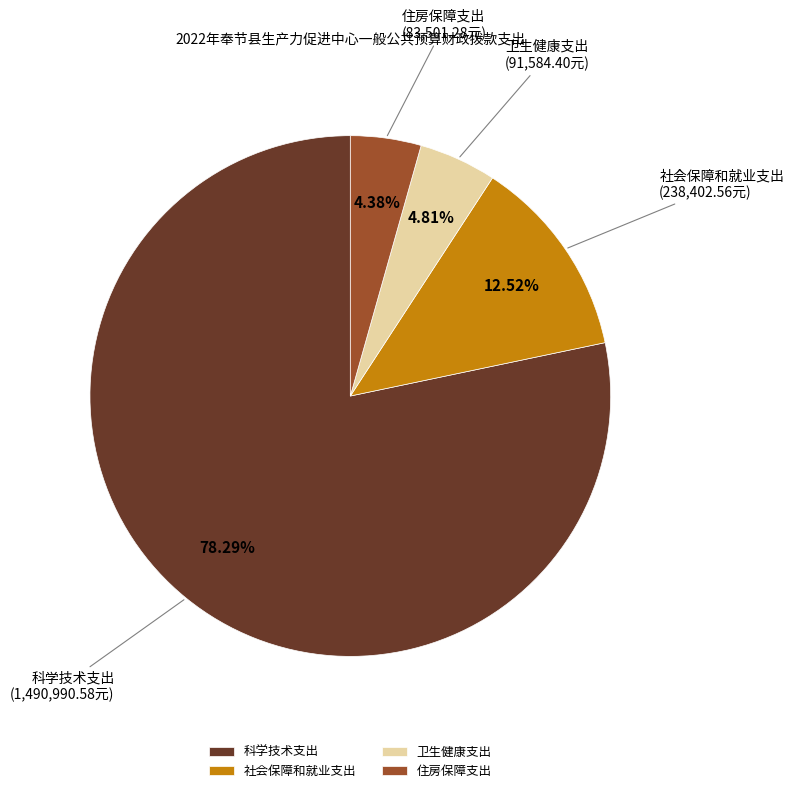

What is the ratio of the value at 卫生健康支出 to the value at 社会保障和就业支出?

0.4